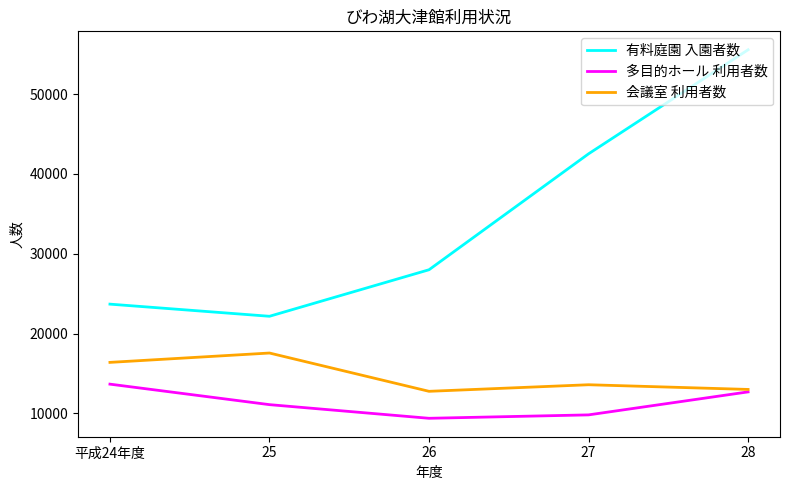

What is the smallest value displayed?

9371